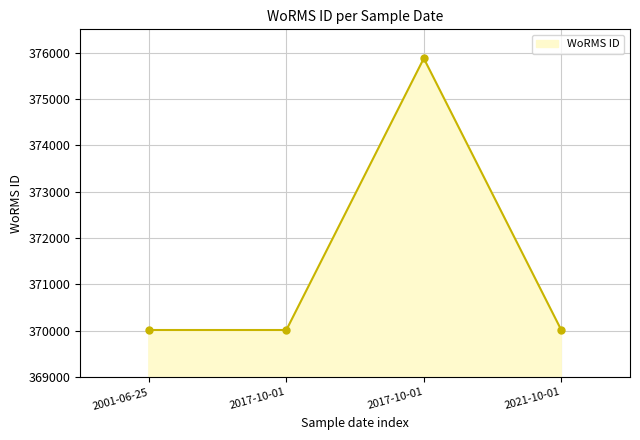

How many lines are shown in the chart?

1